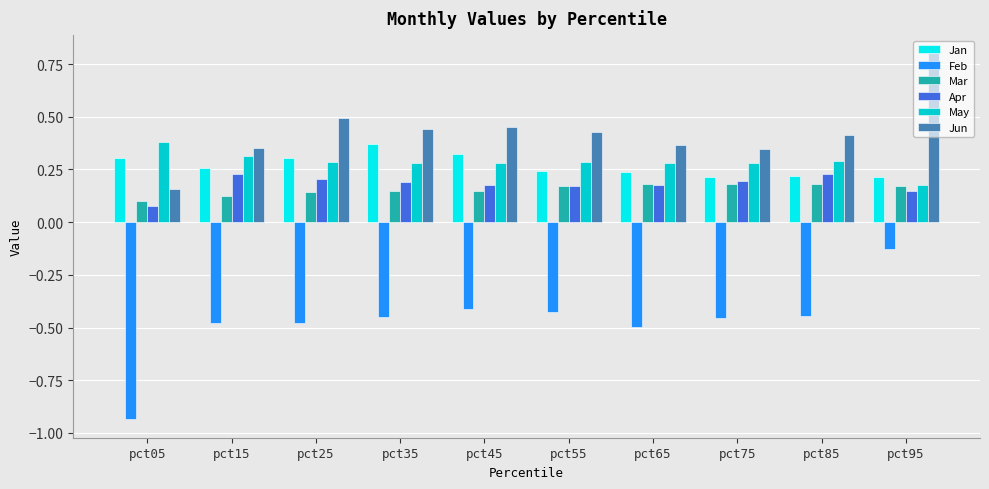

At how many categories does at least one series exceed 0?

10